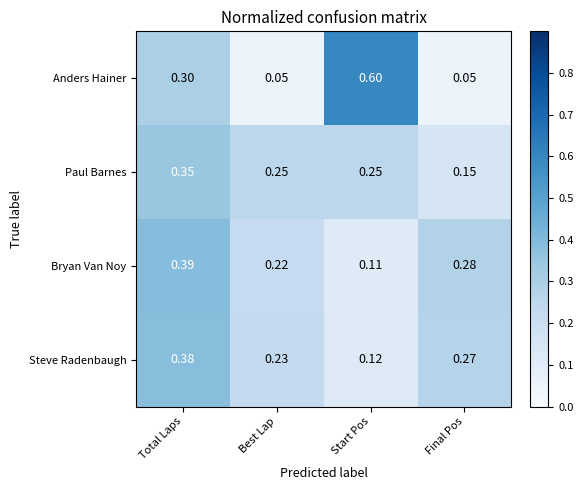

At how many categories does at least one series exceed 0?

4